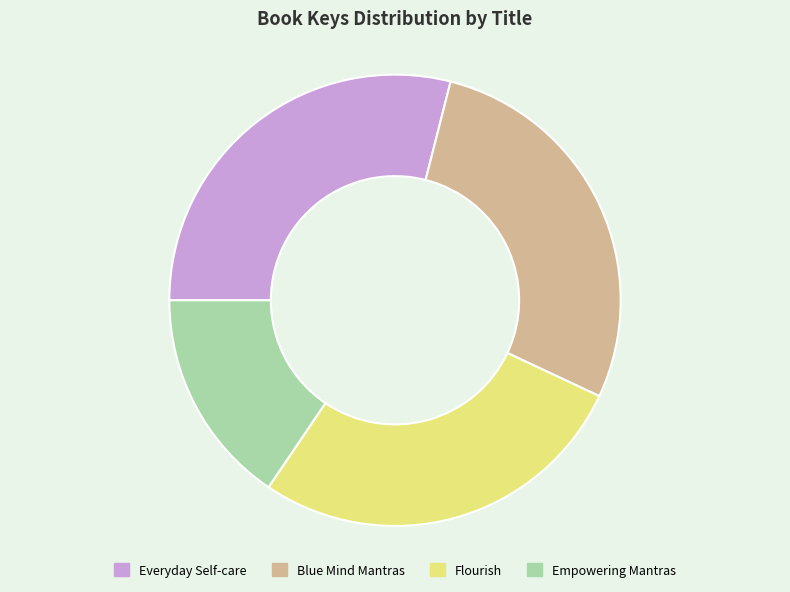

Do Empowering Mantras and Everyday Self-care together represent more than half of the pie?

No